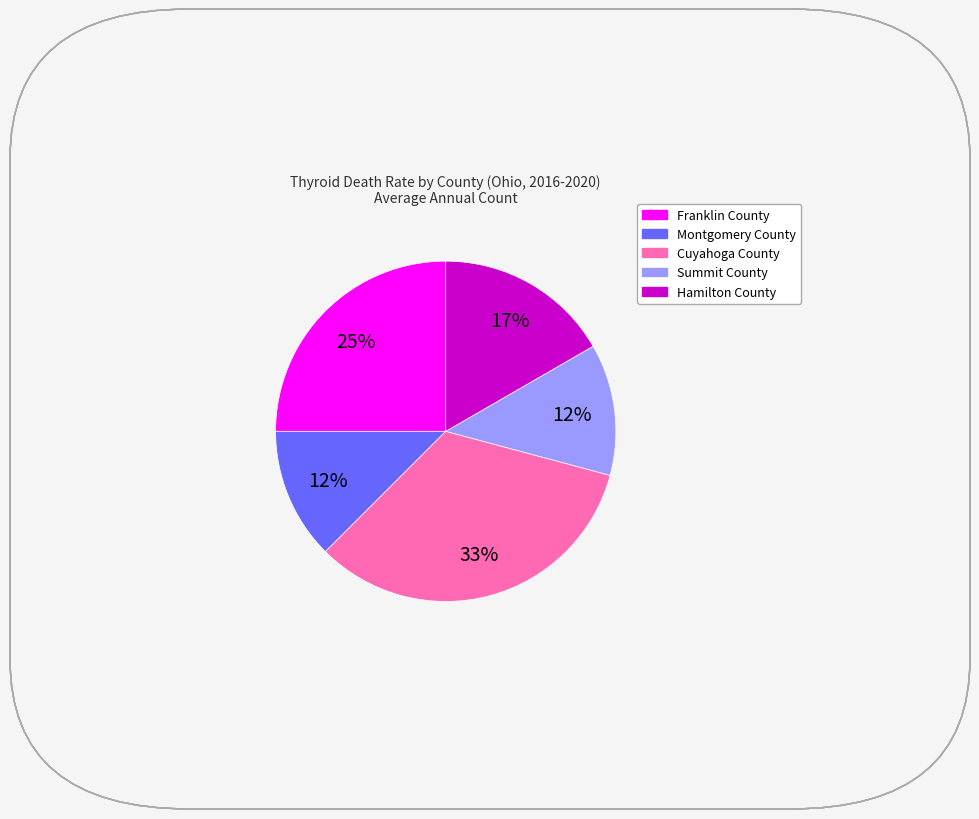

Is there any slice that represents more than half of the pie?

No